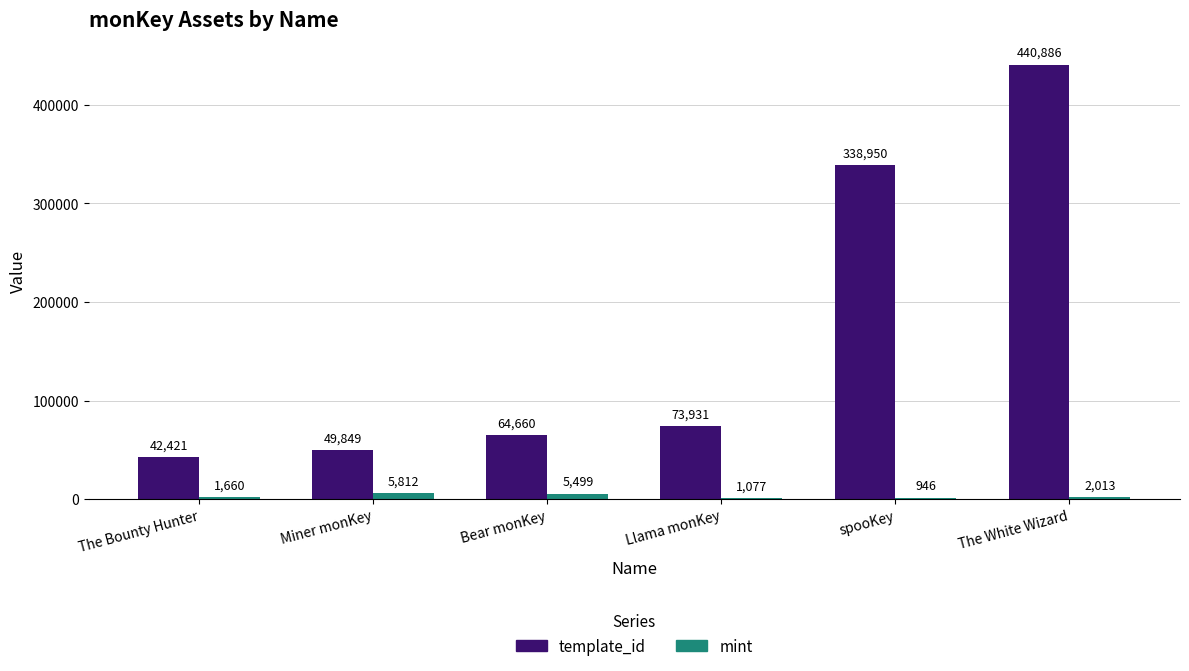

Between Miner monKey and spooKey, which series saw the biggest shift?

template_id